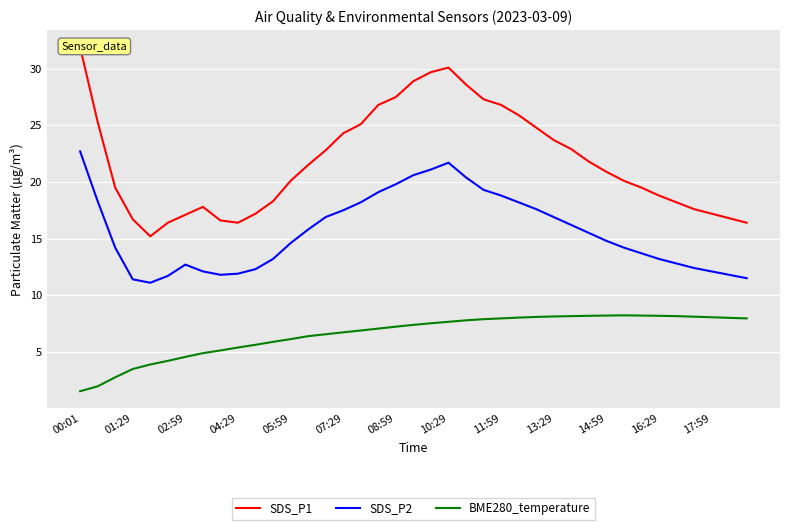

True or false: BME280_temperature and SDS_P2 intersect in this chart.

False